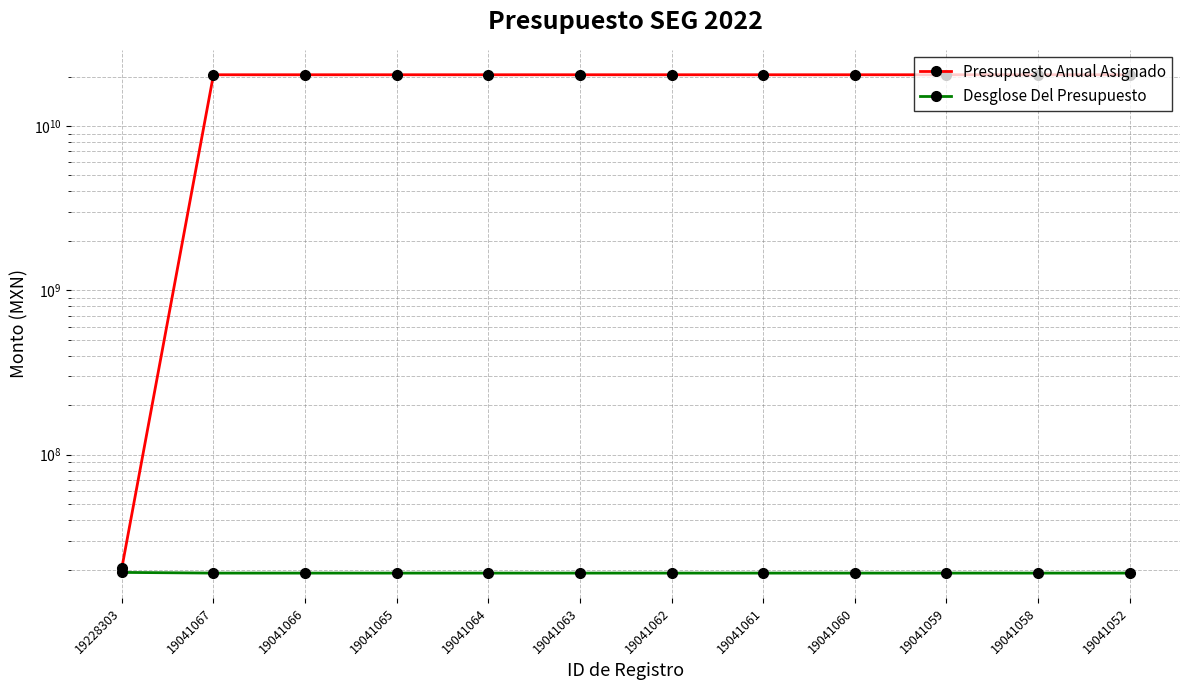

Which series has the widest spread of values?

Presupuesto Anual Asignado